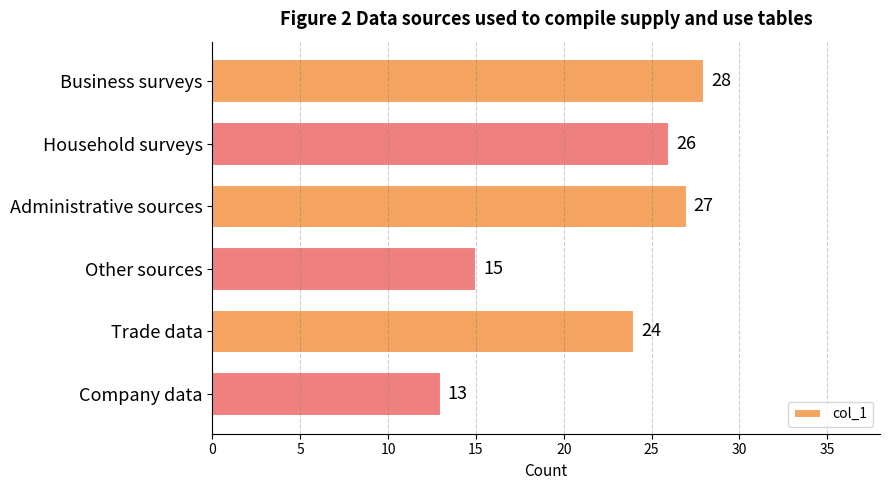

What is the difference between the second highest and minimum values?

14